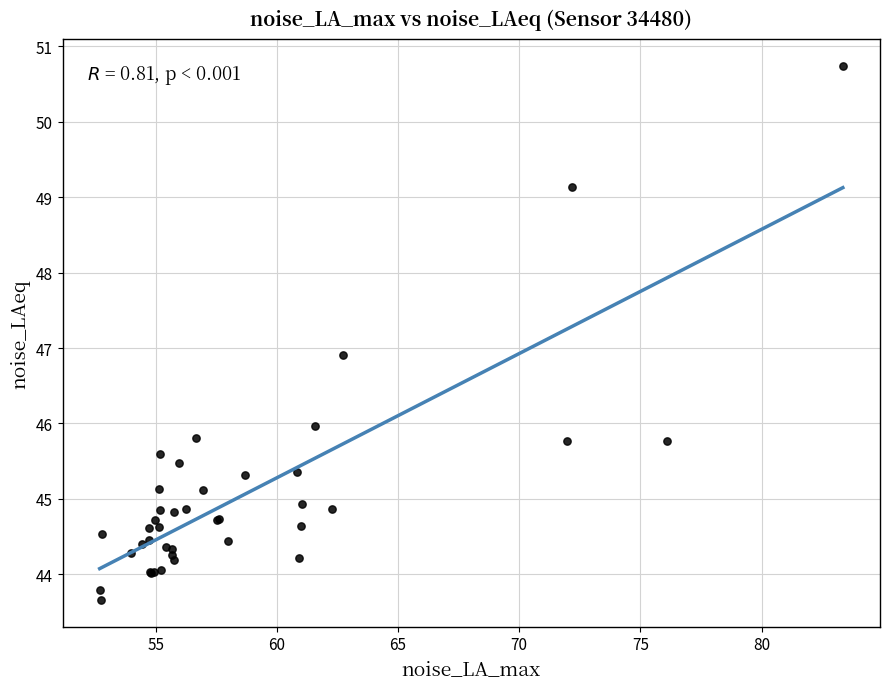

What Y value in the scatter plot is closest to 47?

46.9